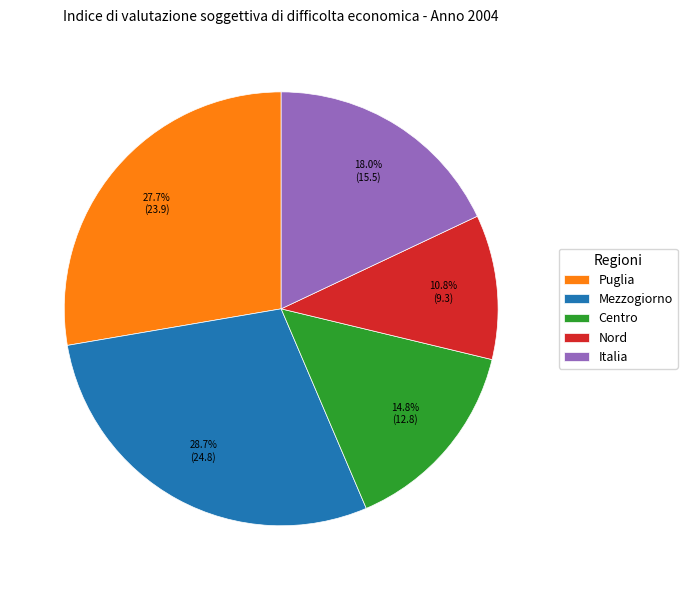

What percentage is the Nord slice, to the nearest percent?

11%